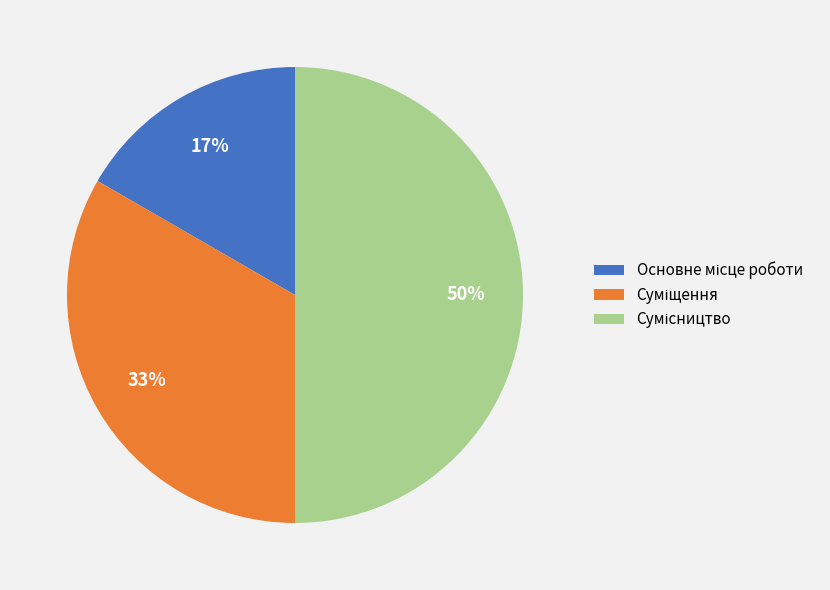

To the nearest percent, what is the difference between the largest and smallest slice percentages?

33%